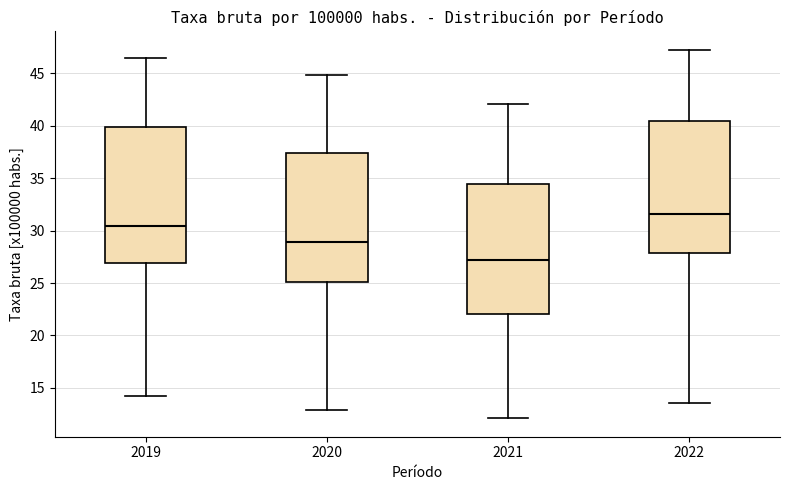

Reading left to right, transcribe this box plot: for each box, give where its median line is, the range the box spans, and where its two whiskers end, as read against the y-axis. The values are not printed on the chart, so give them approximately, as read against the axis.

2019: median 30.5, box 27.0 to 40.0, whiskers 14.0 to 46.5
2020: median 29.0, box 25.0 to 37.5, whiskers 13.0 to 45.0
2021: median 27.0, box 22.0 to 34.5, whiskers 12.0 to 42.0
2022: median 31.5, box 28.0 to 40.5, whiskers 13.5 to 47.0